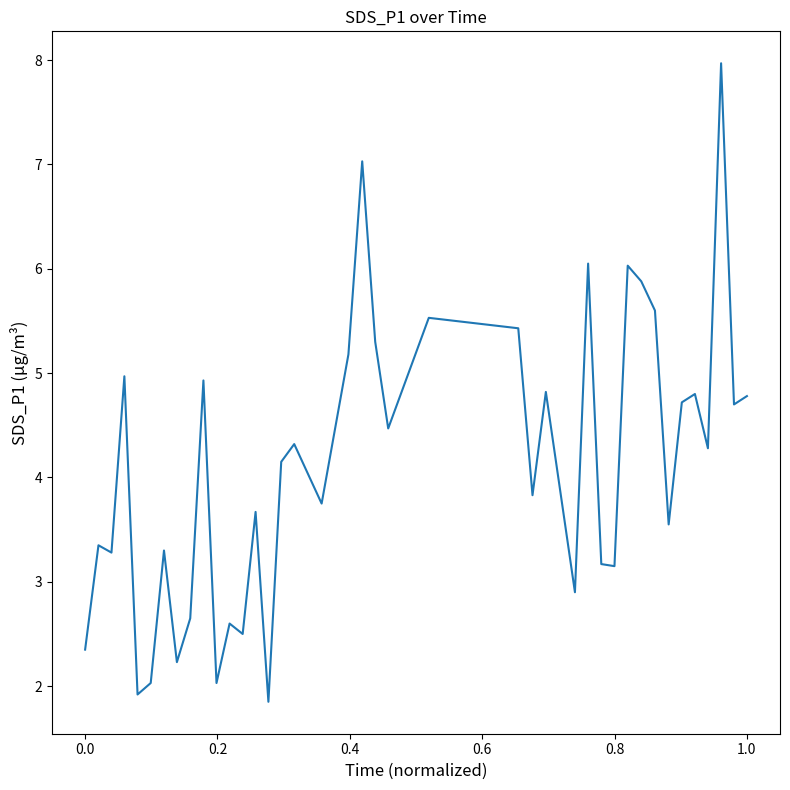

What is the smallest value displayed?

1.9